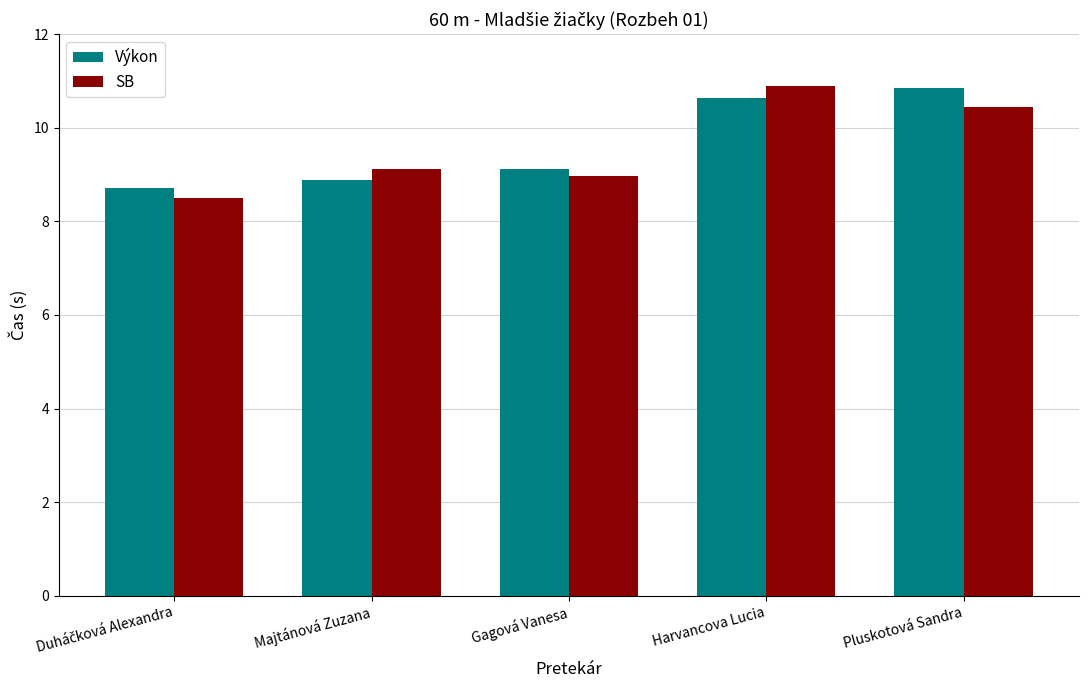

What is the total value across all series at Majtánová Zuzana?

18.0